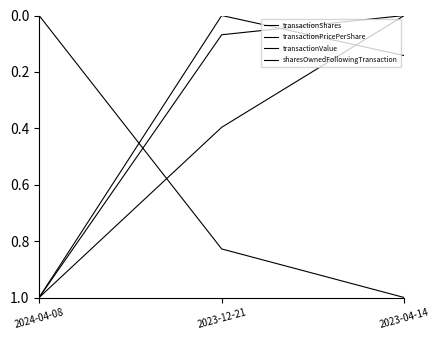

Which series has the largest total across all categories?

sharesOwnedFollowingTransaction